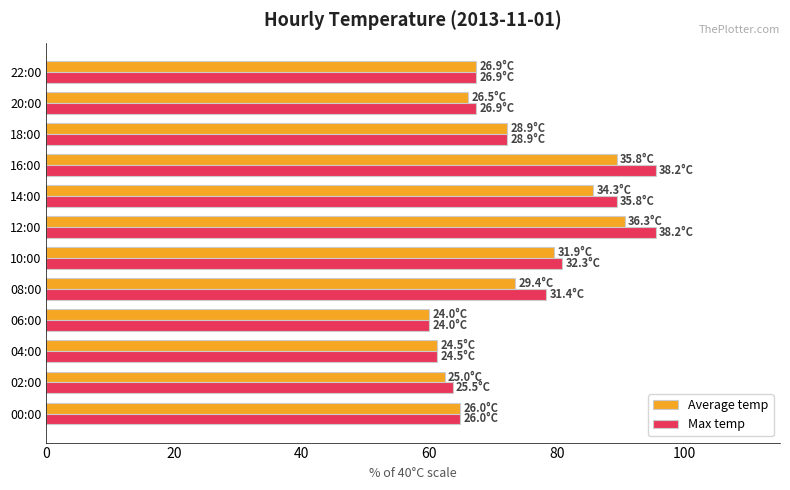

What is the sum of all Max temp values?

896.7